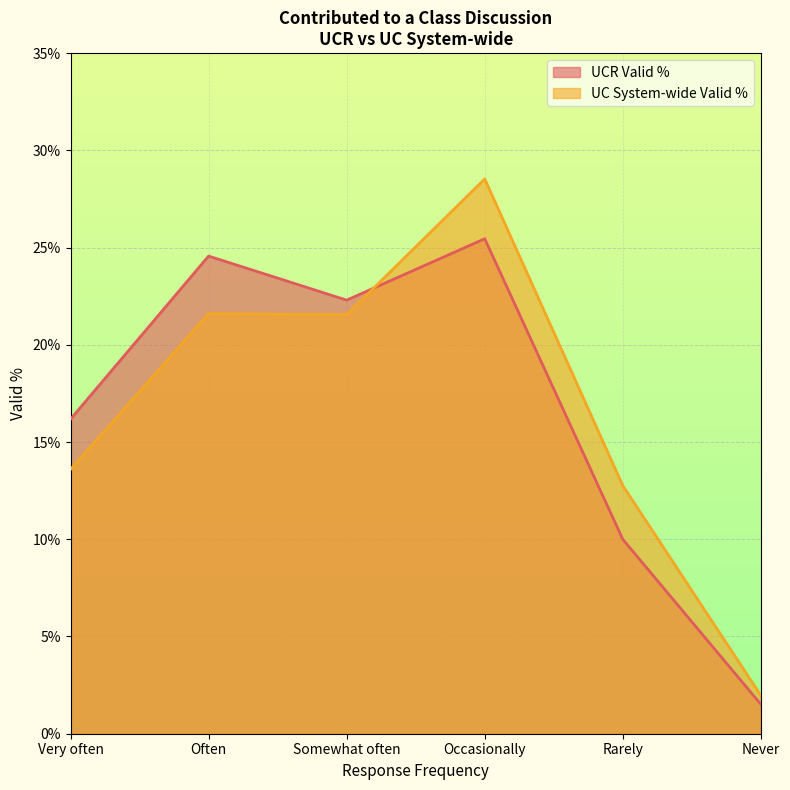

What is the average value of the UC System-wide Valid % series?

0.2